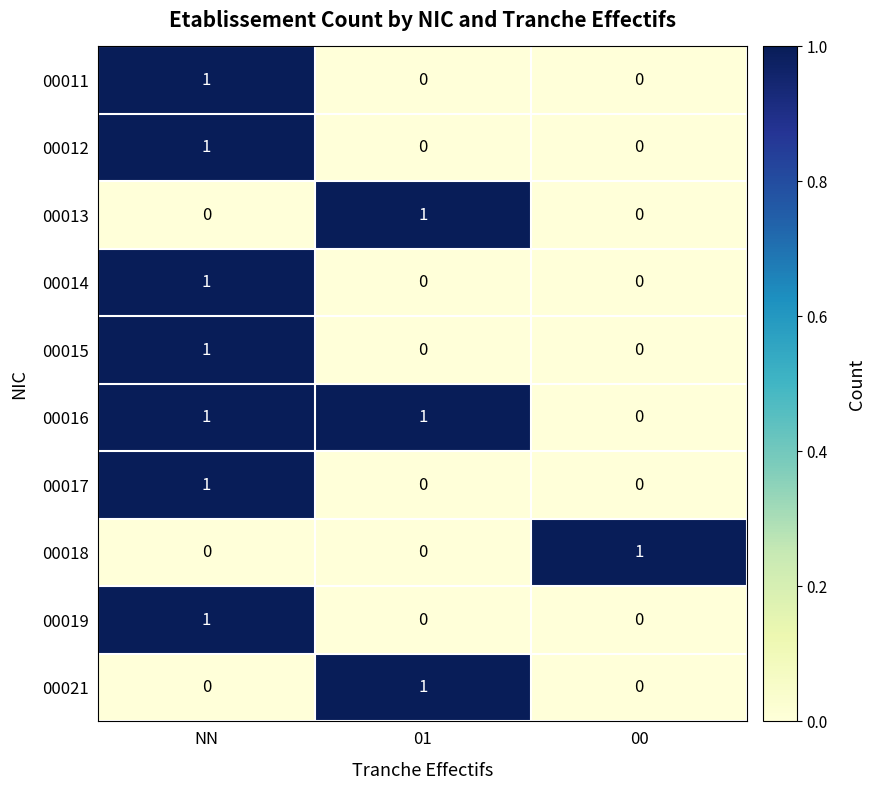

Is it true that 00011 equals 1 at NN?

True